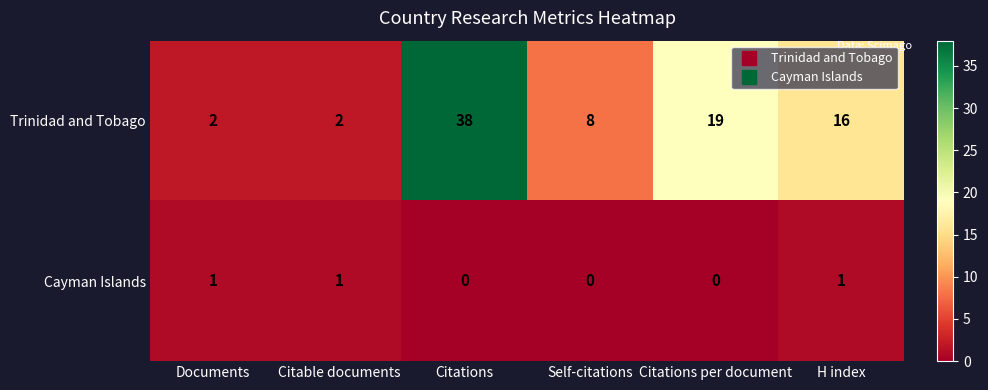

Is it true that Trinidad and Tobago equals 2 at Documents?

True